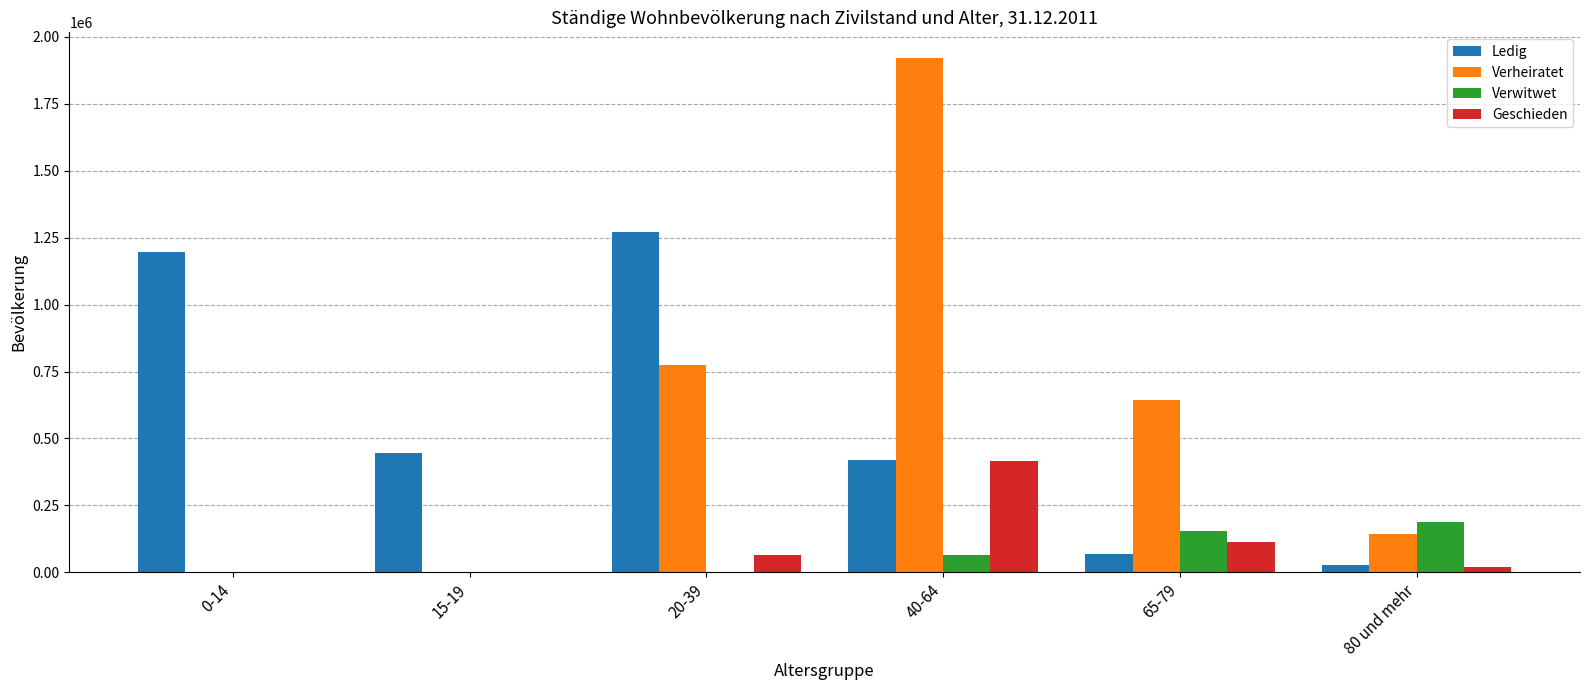

What are all the series names shown in the legend?

Ledig, Verheiratet, Verwitwet, Geschieden